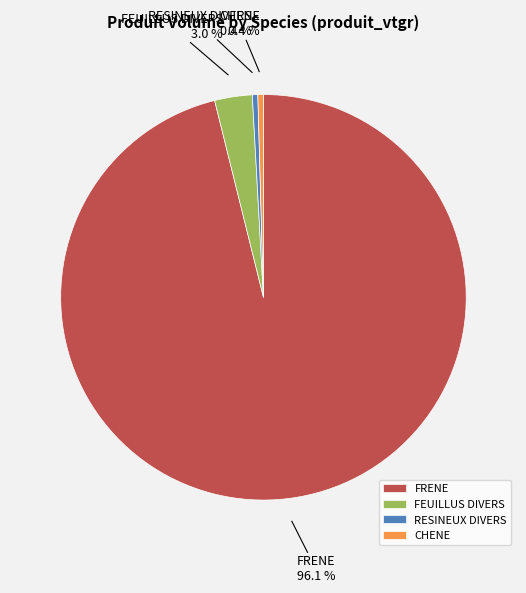

To the nearest percent, what is the combined percentage of RESINEUX DIVERS and CHENE?

1%